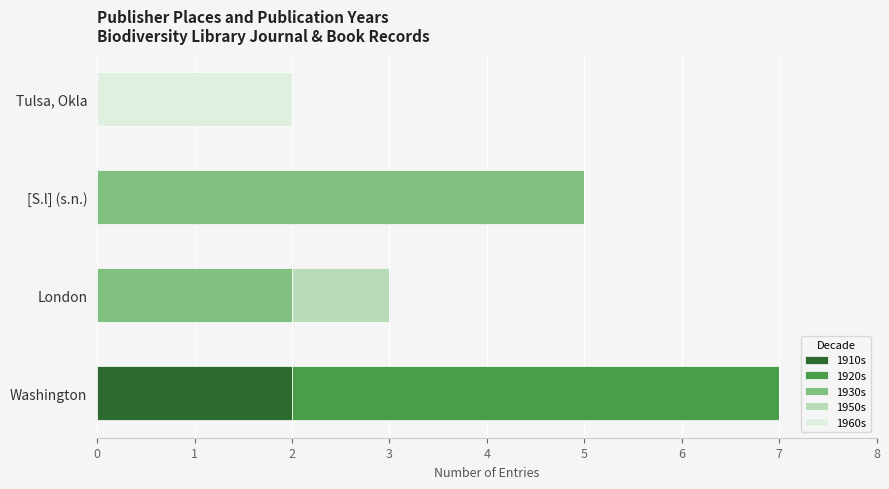

At which category is the sum across all series the highest?

Washington